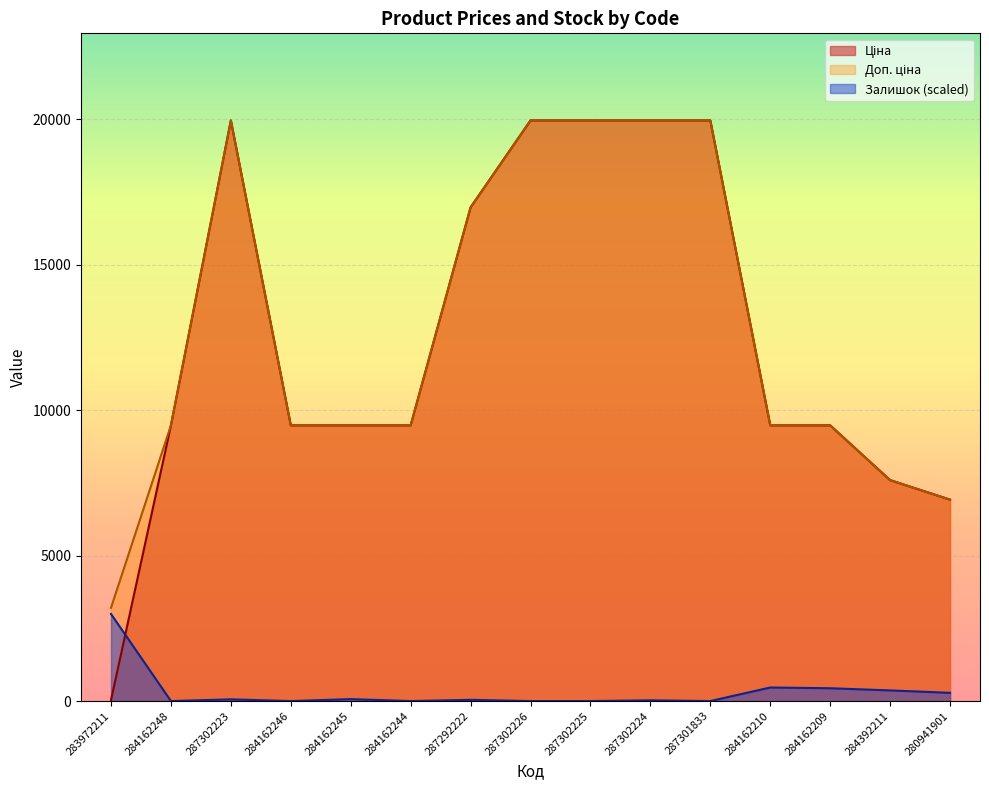

Reading left to right, what are all the values shown in this chart?

Ціна: 283972211=32.0	284162248=9480.1	287302223=19964.2	284162246=9480.1	284162245=9480.1	284162244=9480.1	287292222=16976.3	287302226=19964.2	287302225=19964.2	287302224=19964.2	287301833=19964.2	284162210=9480.1	284162209=9480.1	284392211=7596.5	280941901=6925.7
Доп. ціна: 283972211=3205.0	284162248=9480.1	287302223=19964.2	284162246=9480.1	284162245=9480.1	284162244=9480.1	287292222=16976.3	287302226=19964.2	287302225=19964.2	287302224=19964.2	287301833=19964.2	284162210=9480.1	284162209=9480.1	284392211=7596.5	280941901=6925.7
Залишок: 283972211=2994.6	284162248=0.0	287302223=58.2	284162246=0.0	284162245=66.5	284162244=0.0	287292222=41.6	287302226=0.0	287302225=0.0	287302224=25.0	287301833=0.0	284162210=465.8	284162209=440.9	284392211=366.0	280941901=282.8